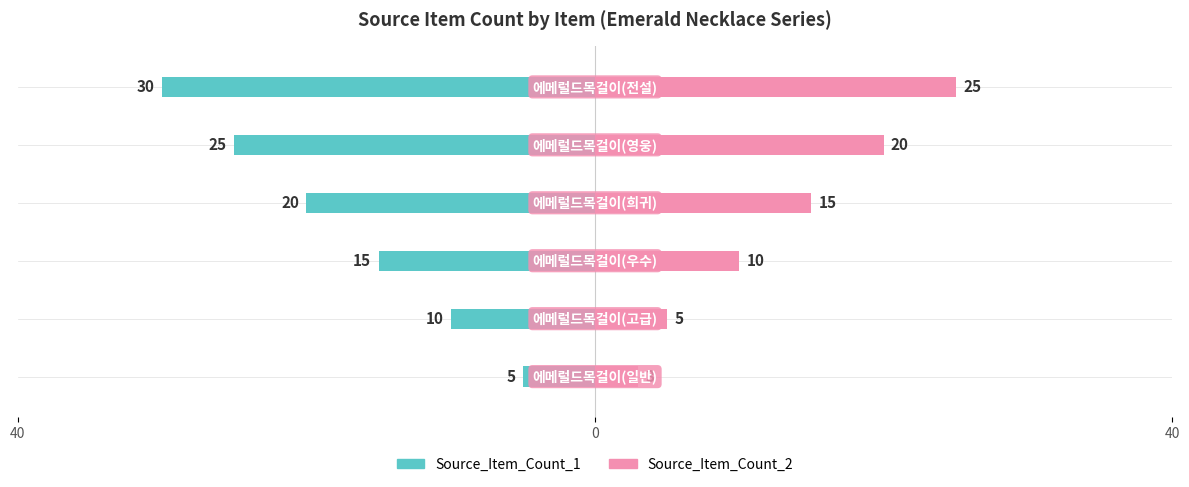

How many data points in Source_Item_Count_2 are less than 15?

3